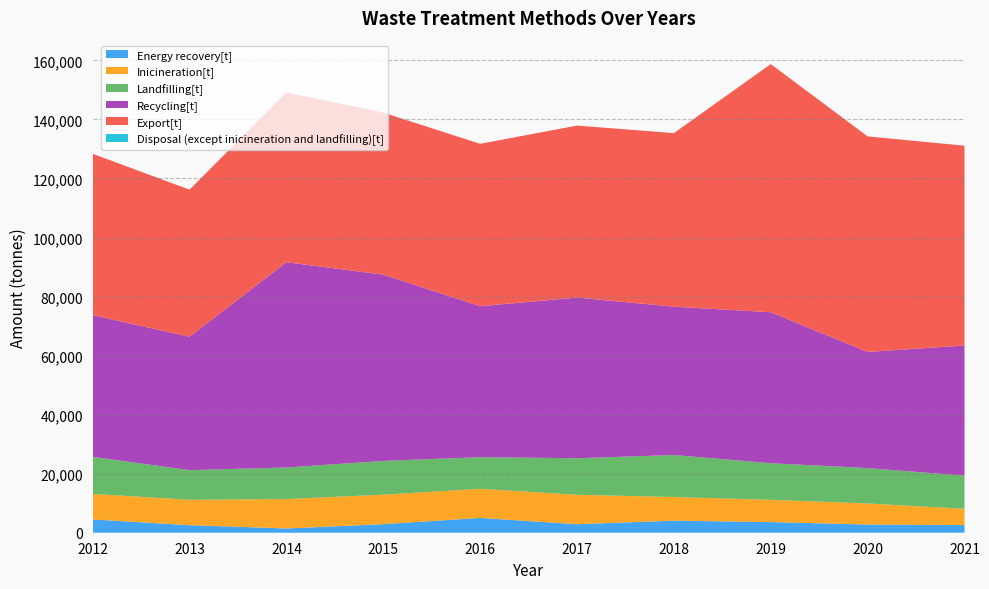

Reading right to left, transcribe all the data shown in this chart.

Energy recovery[t]: 2594.9	2773.1	3605.9	4089.5	2886.7	5014.3	2903.9	1442.8	2556.1	4499.5
Inicineration[t]: 5527.1	7143.9	7529.5	8010.2	9962.3	9888.0	9986.6	9966.5	8597.1	8658.4
Landfilling[t]: 11204.4	11982.6	12406.0	14218.6	12387.7	10674.0	11444.2	10674.9	10048.9	12536.7
Recycling[t]: 44091.7	39334.8	51144.6	50254.0	54409.3	51151.8	63091.3	69542.7	45193.2	48005.5
Export[t]: 67679.0	73022.0	84047.0	58789.0	58265.0	55007.0	54882.0	57504.0	49814.0	54657.0
Disposal (except inicineration and landfilling)[t]: 0.0	0.0	4.1	0.3	0.0	0.0	0.0	70.3	0.0	0.0